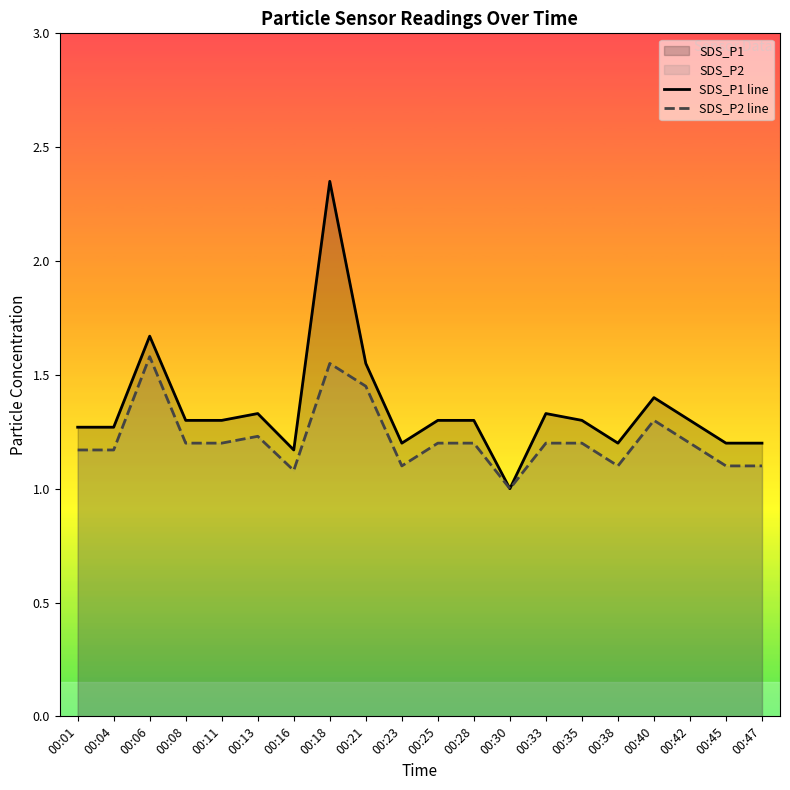

True or false: SDS_P2 line and SDS_P1 line cross at least once.

False